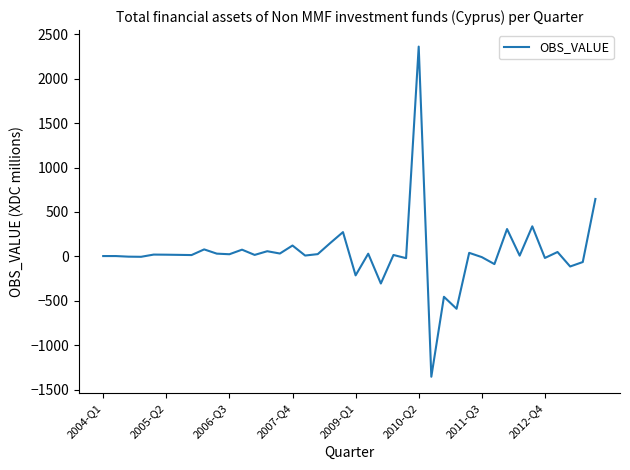

What is the greatest value displayed?

2360.3